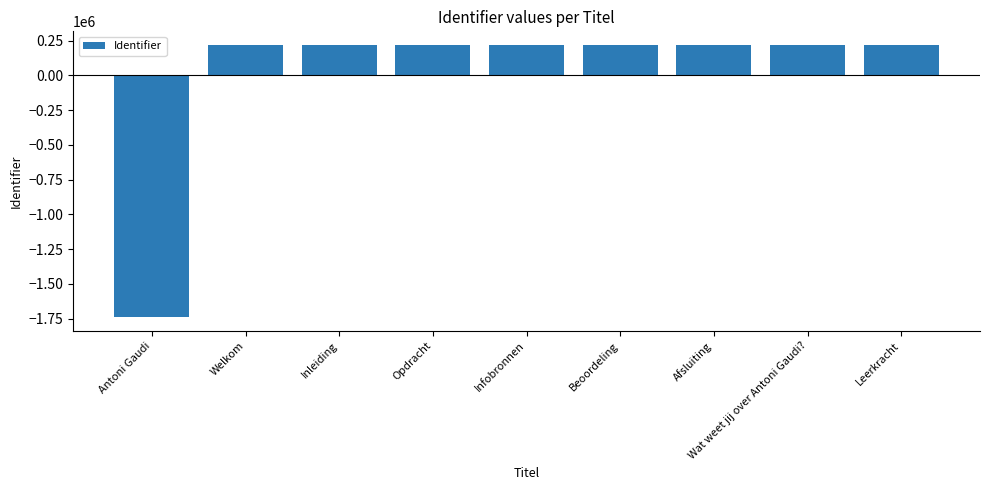

What is the value of the 5th bar from the left?

217128.9